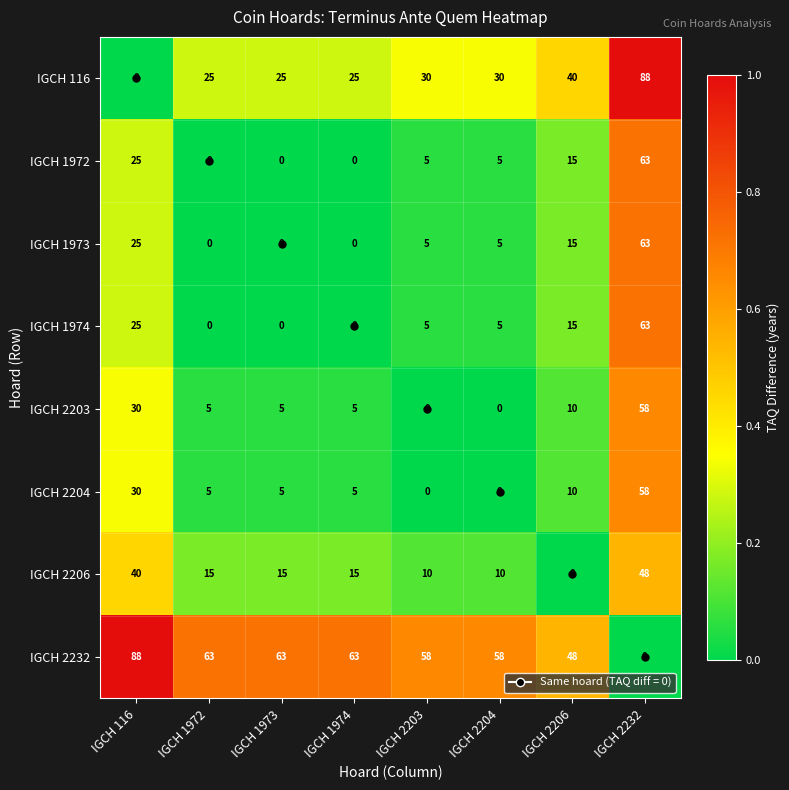

What is the difference between the highest and lowest values at IGCH 116?

88